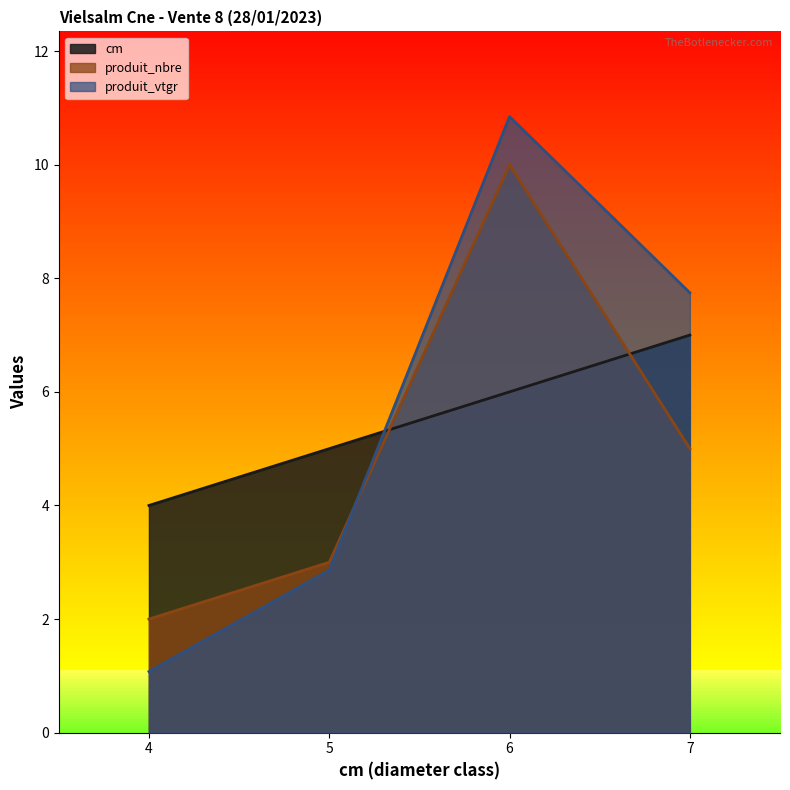

At how many categories does at least one series exceed 8?

1